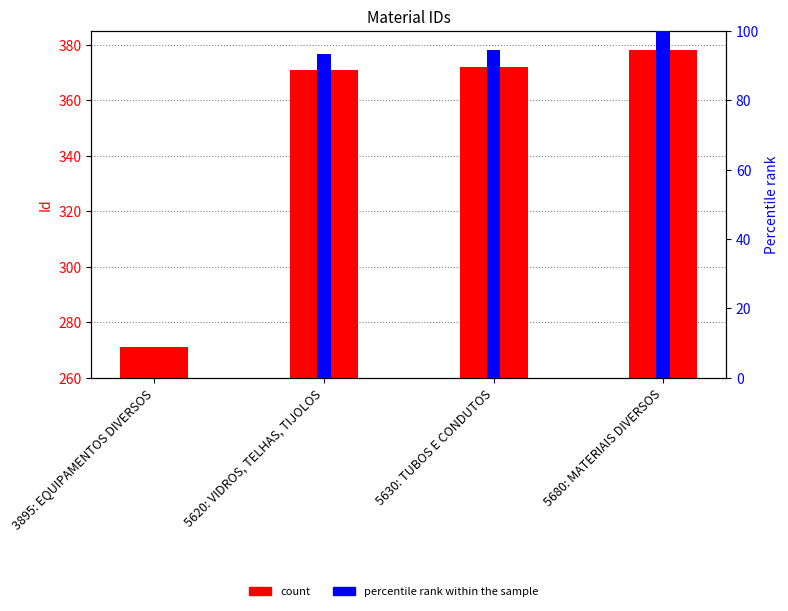

Rank the series at 5620: VIDROS, TELHAS, TIJOLOS from highest to lowest value.

Id, percentile rank within the sample